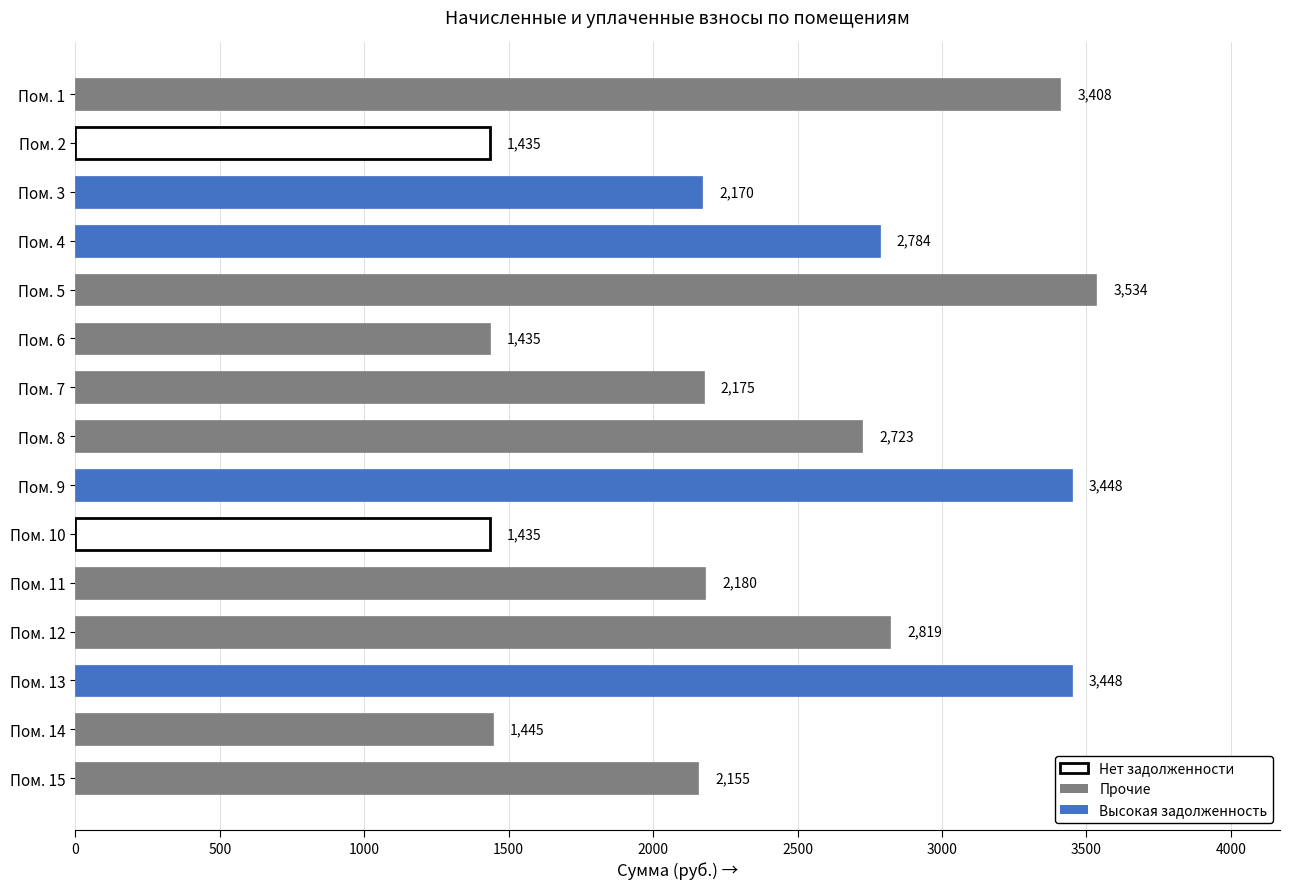

How many categories are shown in the chart?

15